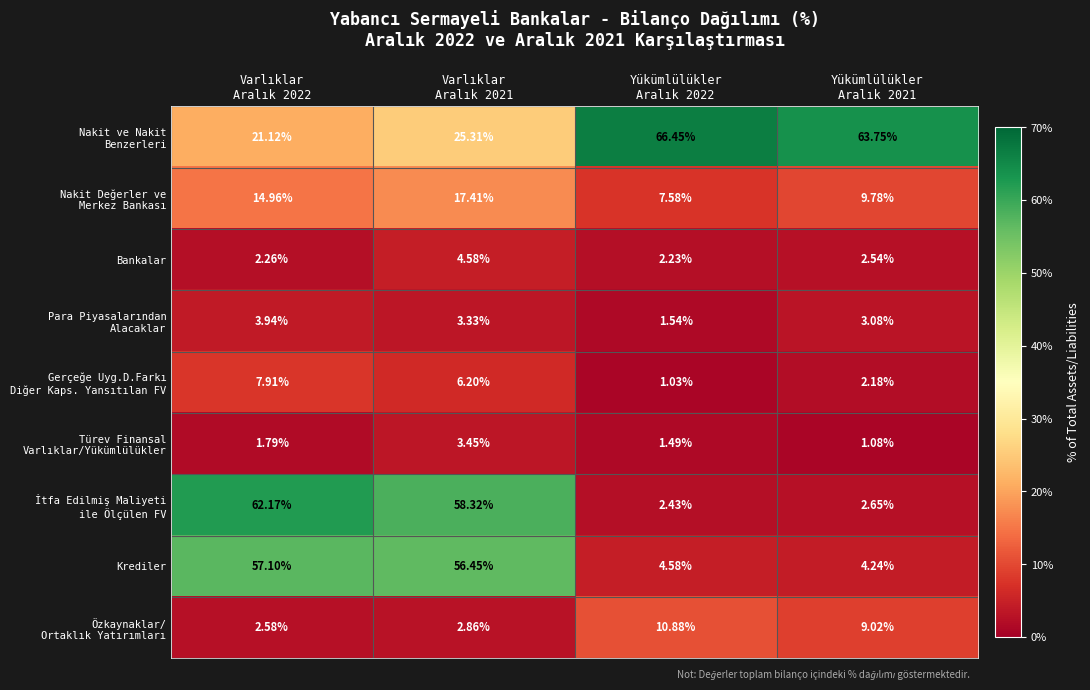

Rank the series at Yükümlülükler Aralık 2021 from highest to lowest value.

Nakit ve Nakit Benzerleri, Nakit Değerler ve Merkez Bankası, Özkaynaklar/ Ortaklık Yatırımları, Krediler, Para Piyasalarından Alacaklar, İtfa Edilmiş Maliyeti ile Ölçülen FV, Bankalar, Gerçeğe Uyg.D.Farkı Diğer Kaps. Yansıtılan FV, Türev Finansal Varlıklar/Yükümlülükler